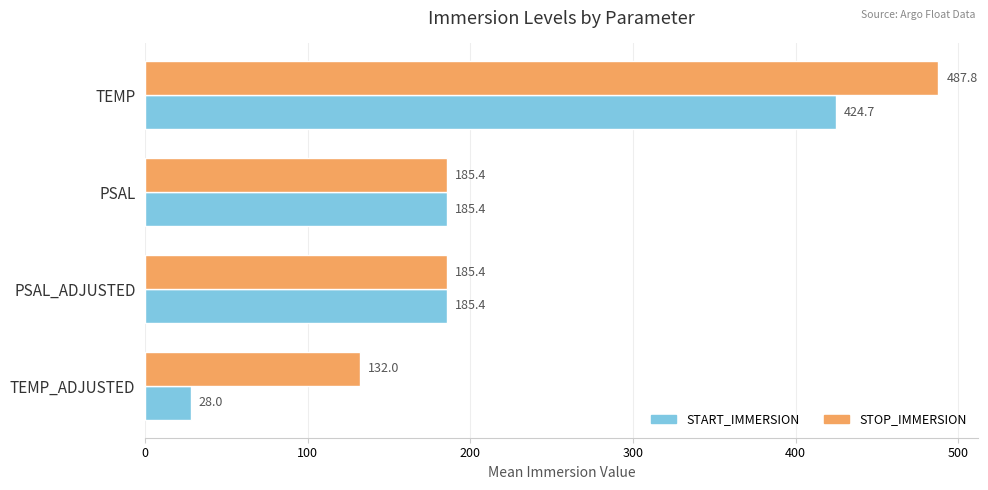

How many values in the START_IMMERSION series are below 185?

1